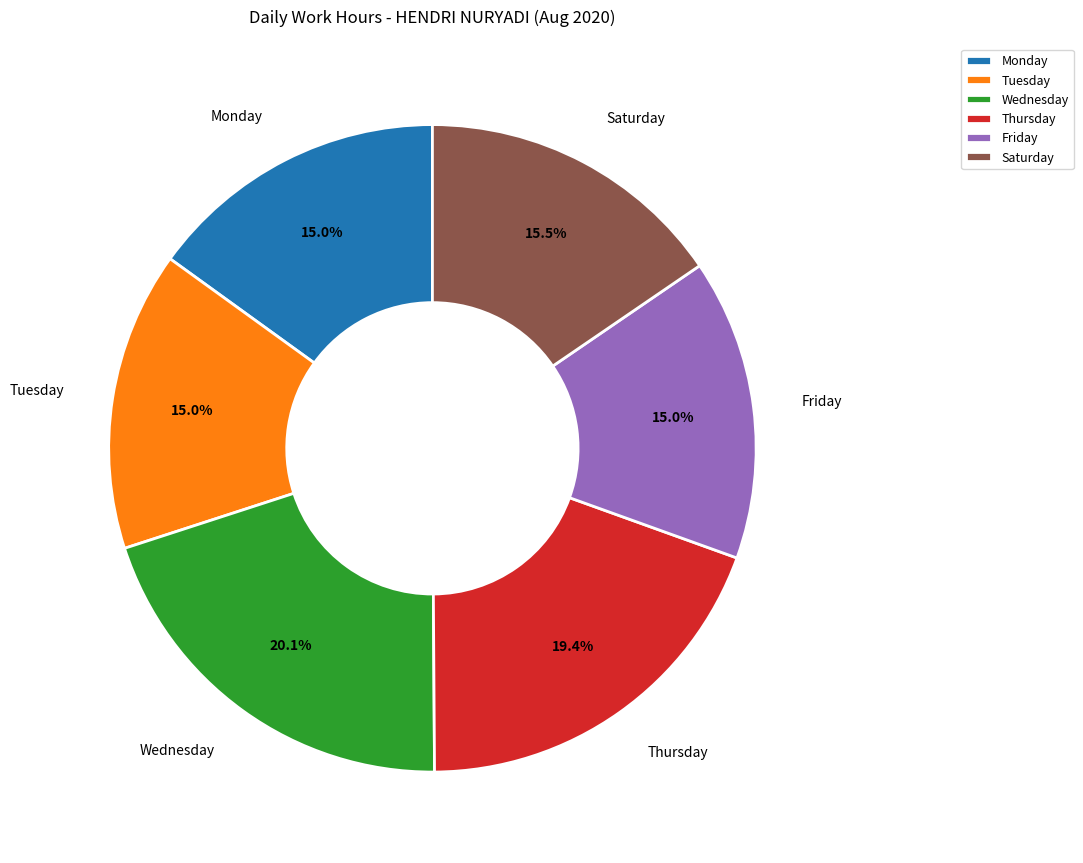

What is the ratio of the value at Tuesday to the value at Wednesday?

0.7